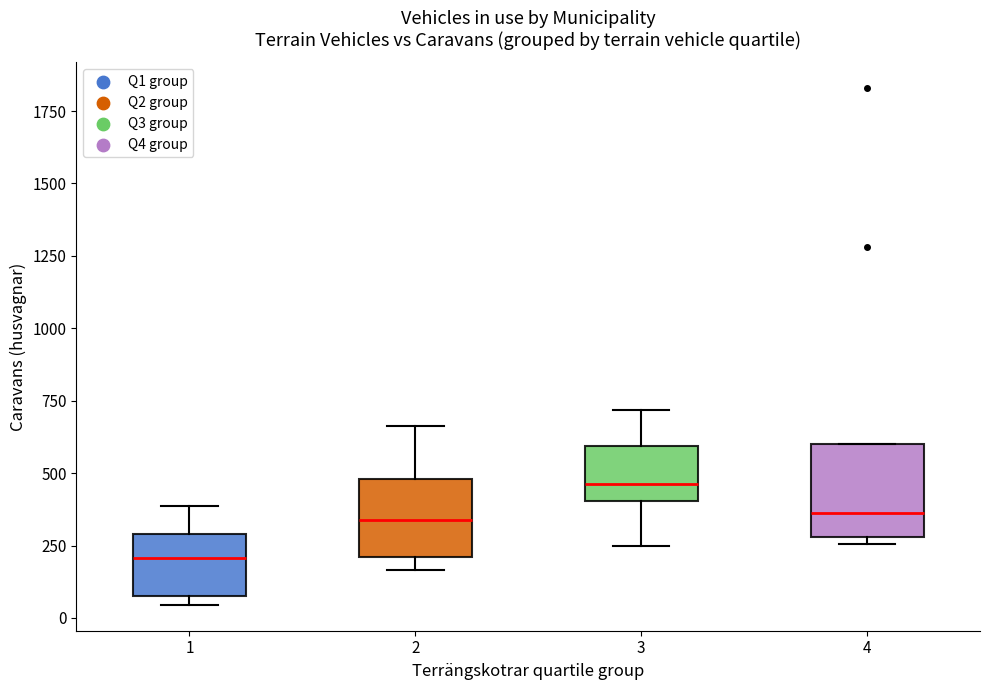

Where is the upper edge of the box at x = 3 on the y-axis? The values are not printed on the chart, so give them approximately, as read against the axis.

600